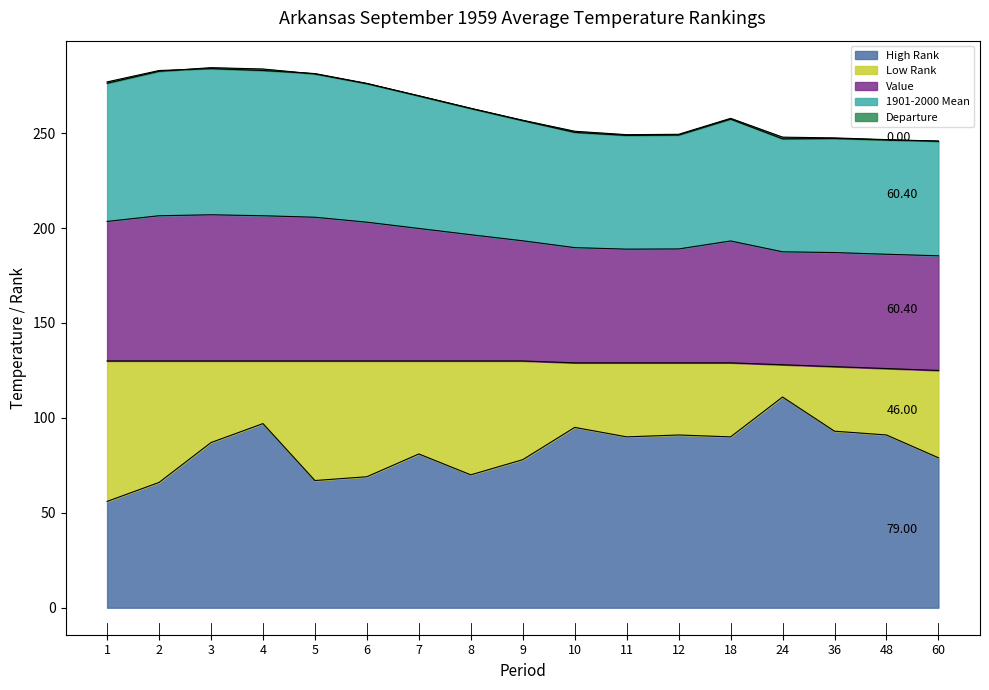

True or false: Low Rank has a value of 36.6 at 1.

False